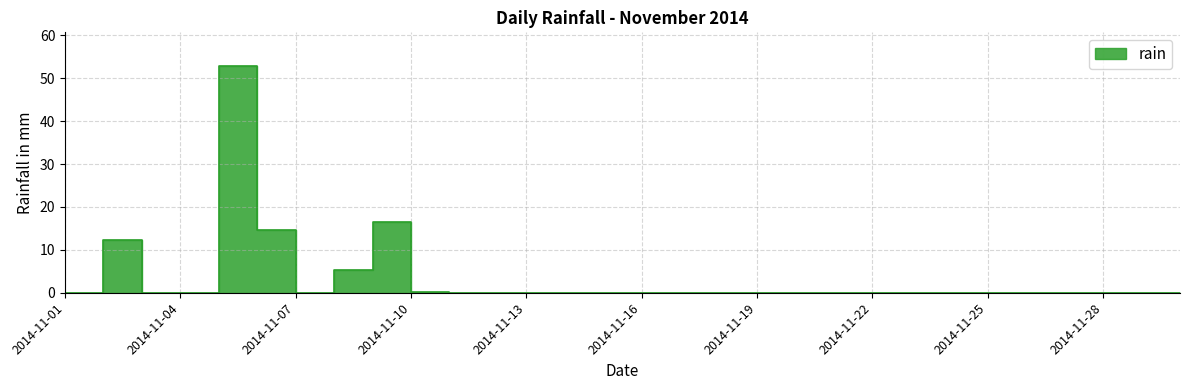

What is the sum of the values at 2014-11-09 and 2014-11-18?

16.6